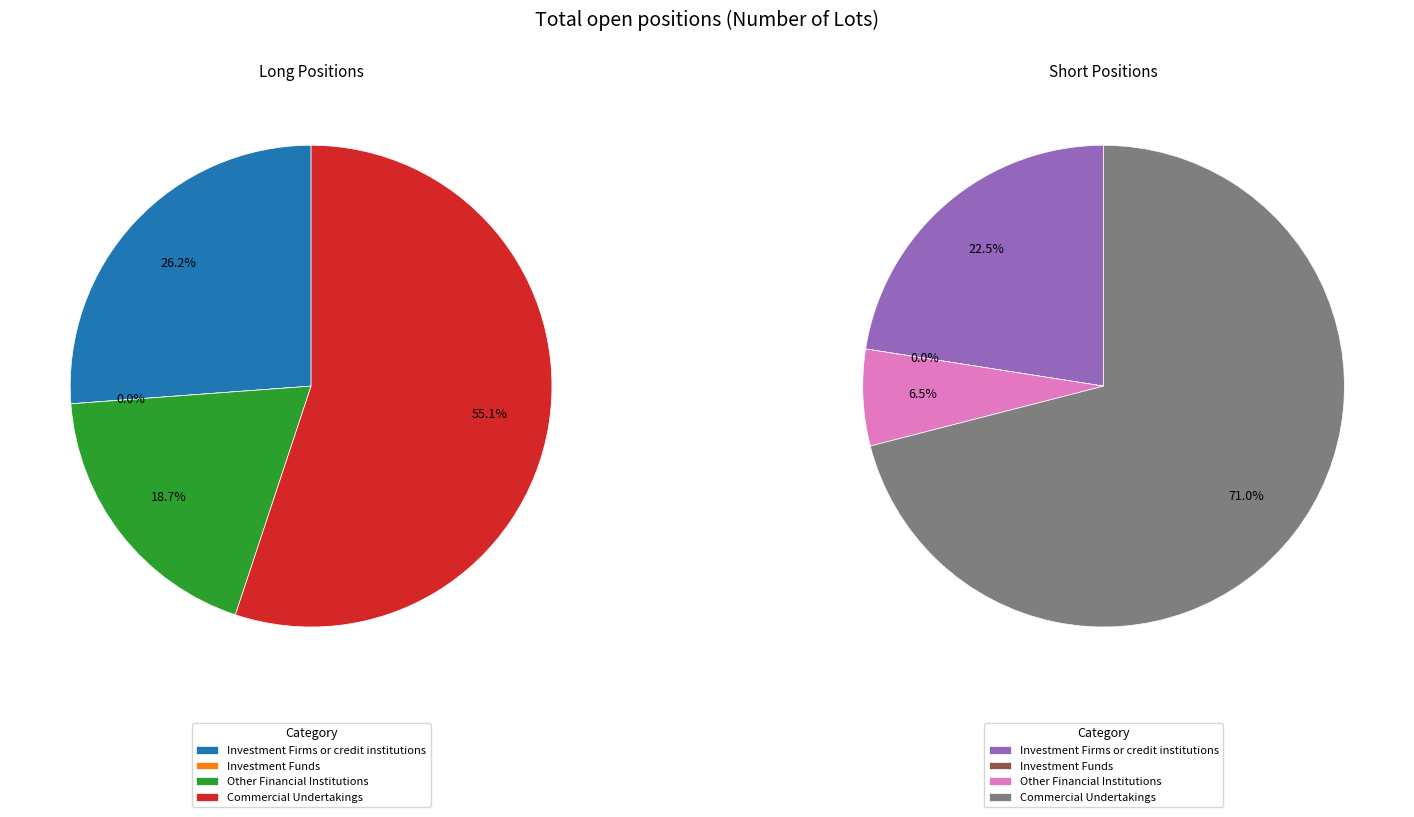

Combined, do Investment Funds and Other Financial Institutions account for over 50%?

No